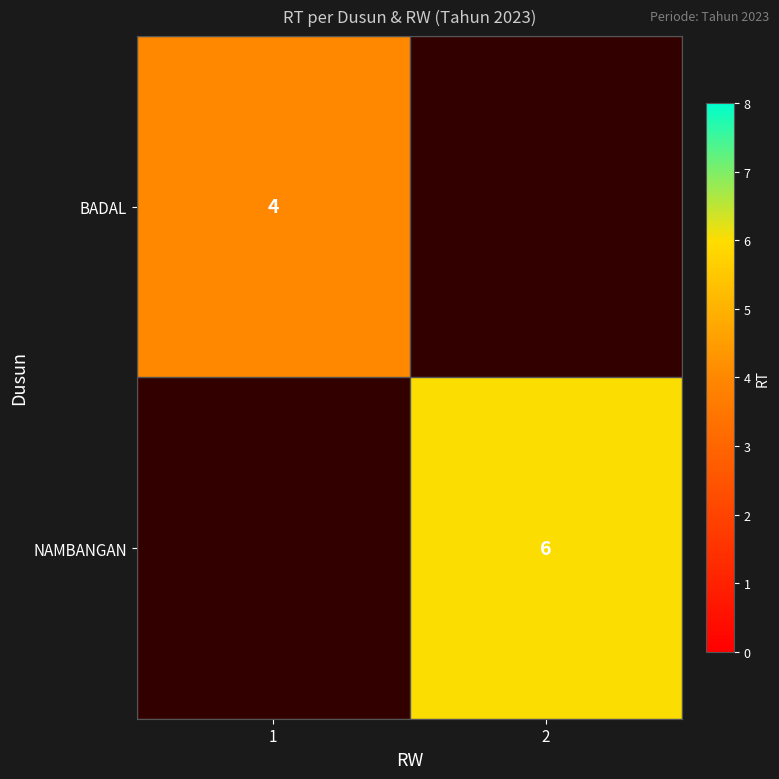

How many series are shown in this chart?

2